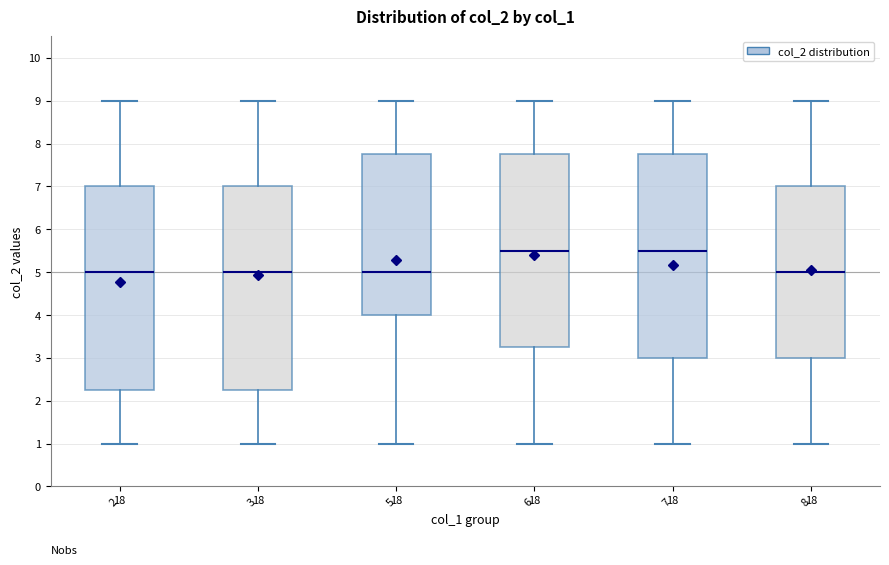

Where is the upper edge of the box at x = 6 on the y-axis? The values are not printed on the chart, so give them approximately, as read against the axis.

7.8